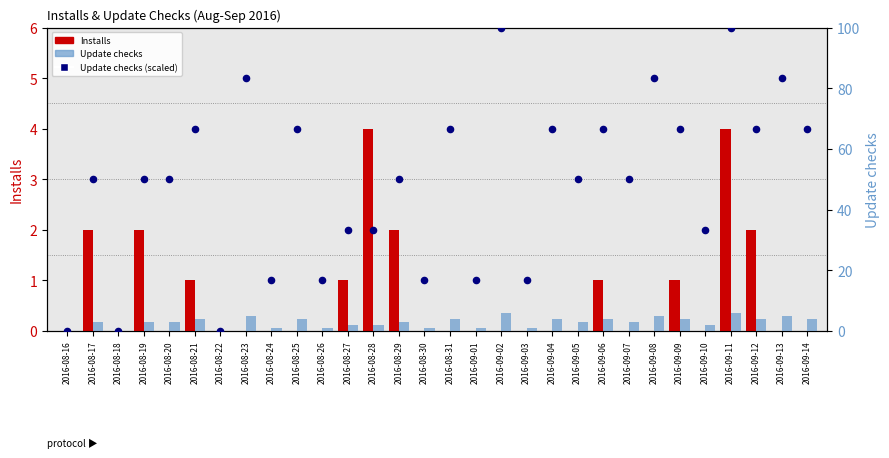

At how many categories does at least one series exceed 81?

5